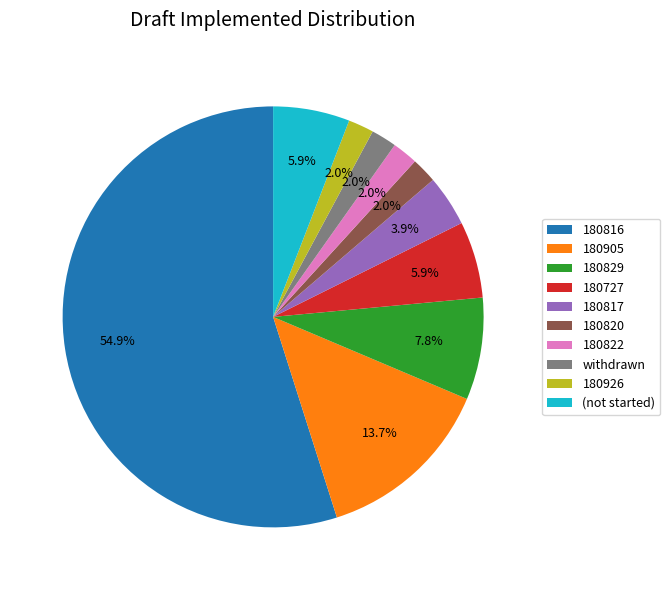

Is there a majority slice in this chart?

Yes